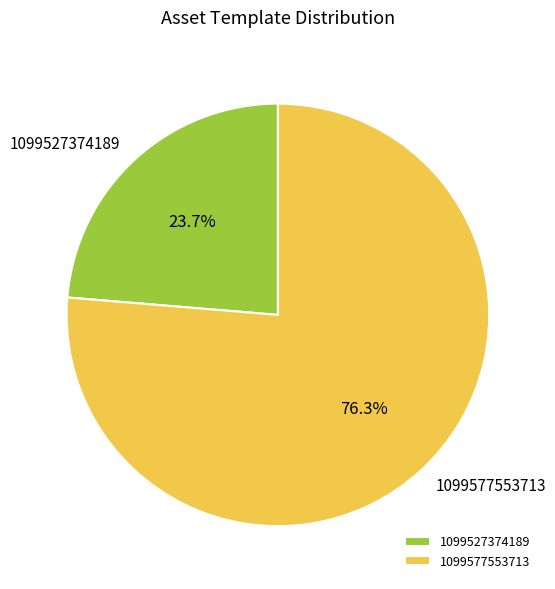

Count the number of slices in the pie.

2